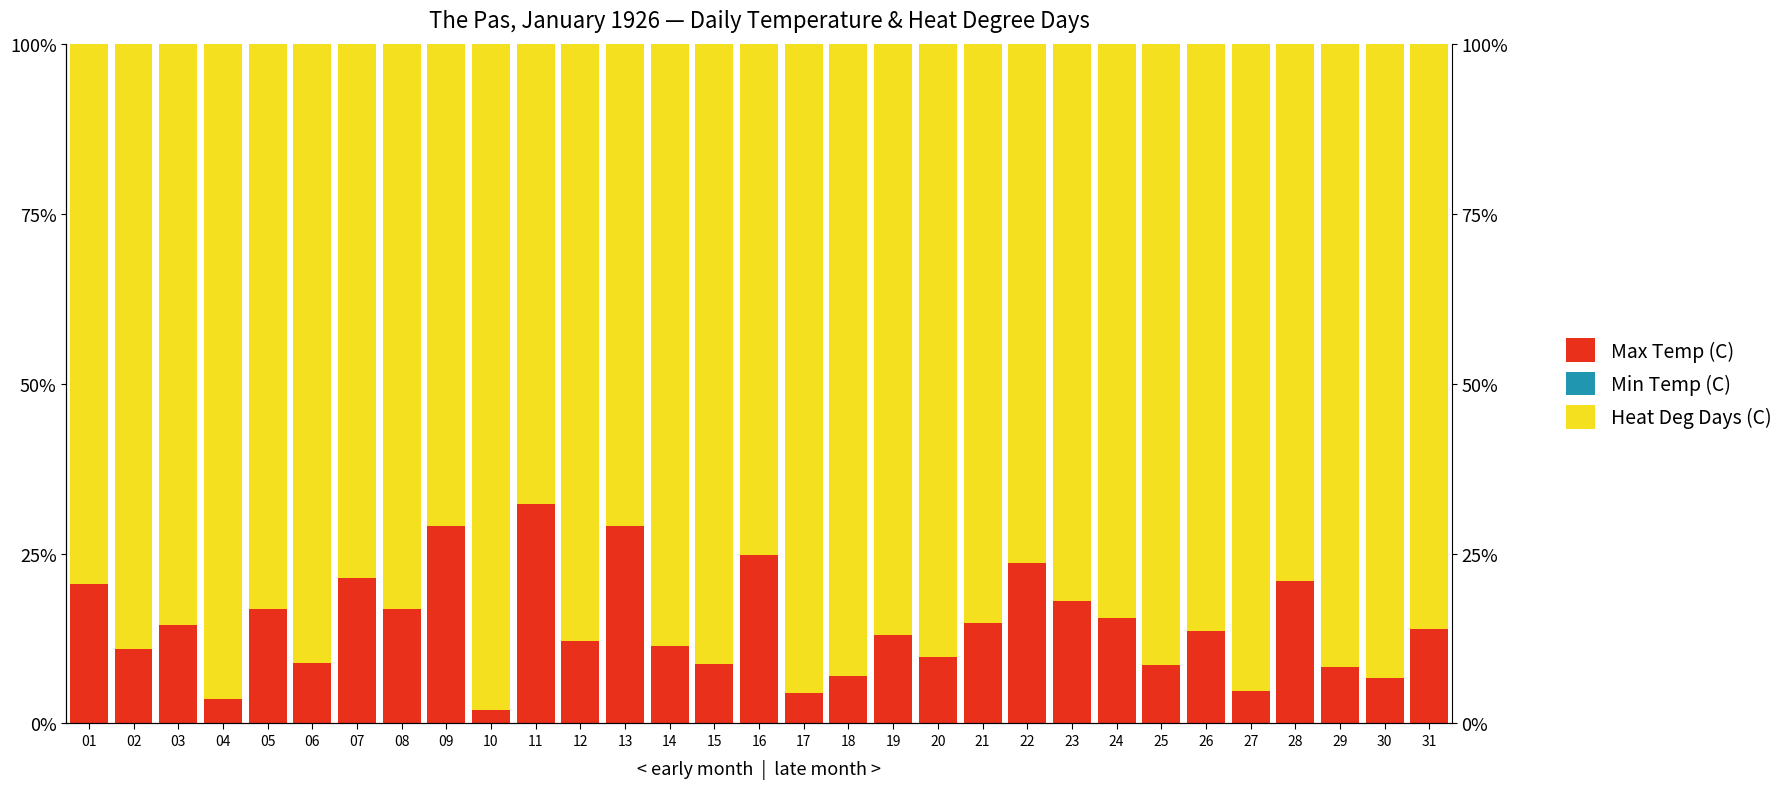

At how many categories does at least one series exceed 89?

12